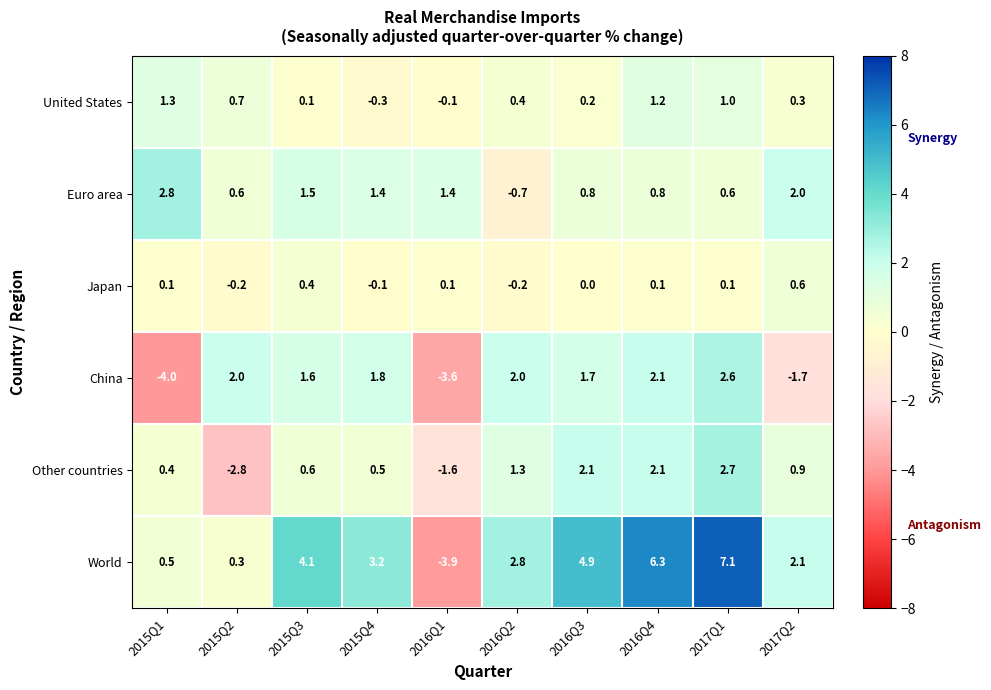

What is the difference between the maximum and minimum values in the China series?

6.6